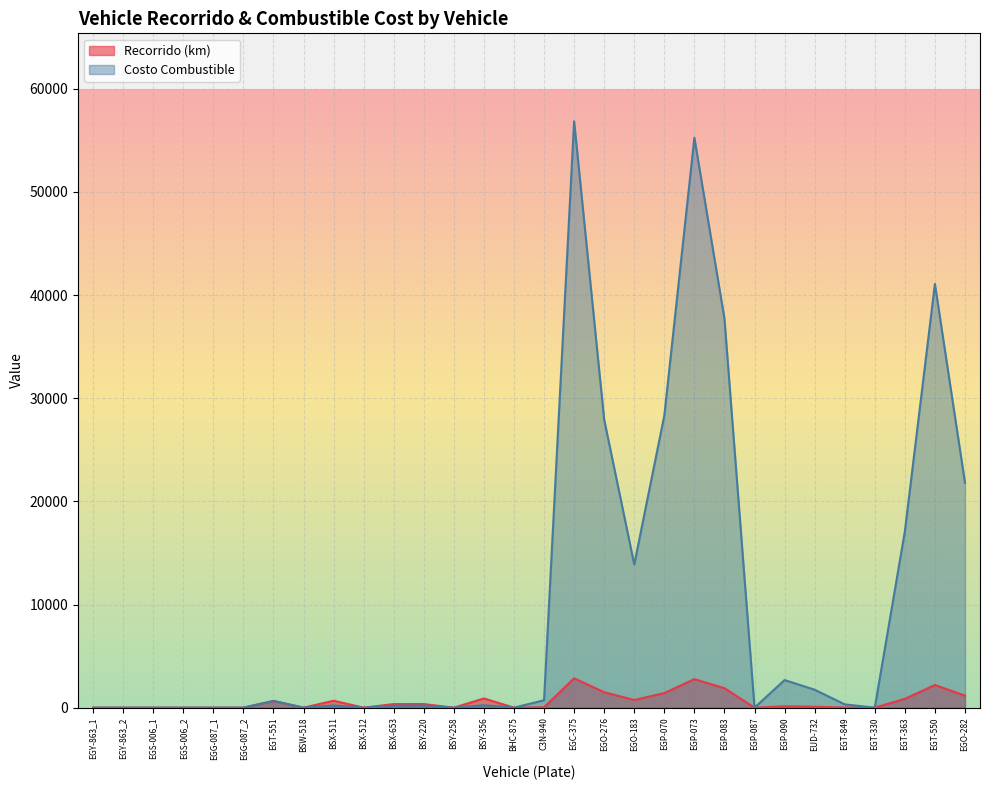

What is the maximum value for Recorrido (km)?

2846